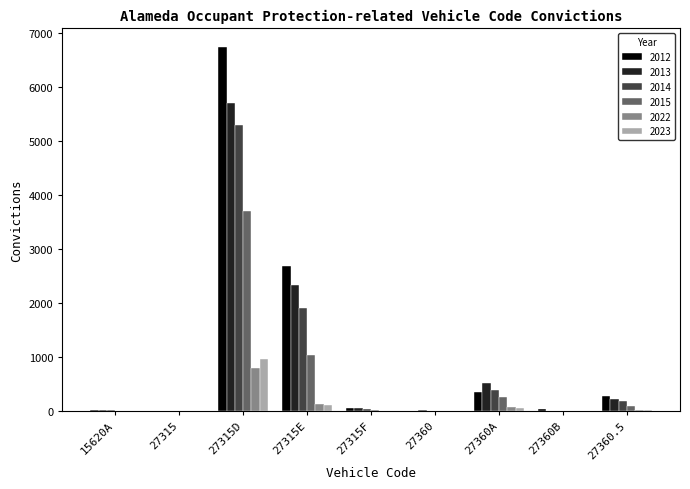

What are all the series names shown in the legend?

2012, 2013, 2014, 2015, 2022, 2023